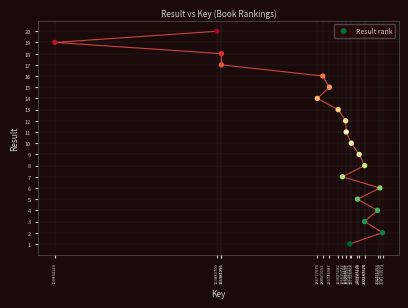

What is the range of Y values (max minus min)?

19